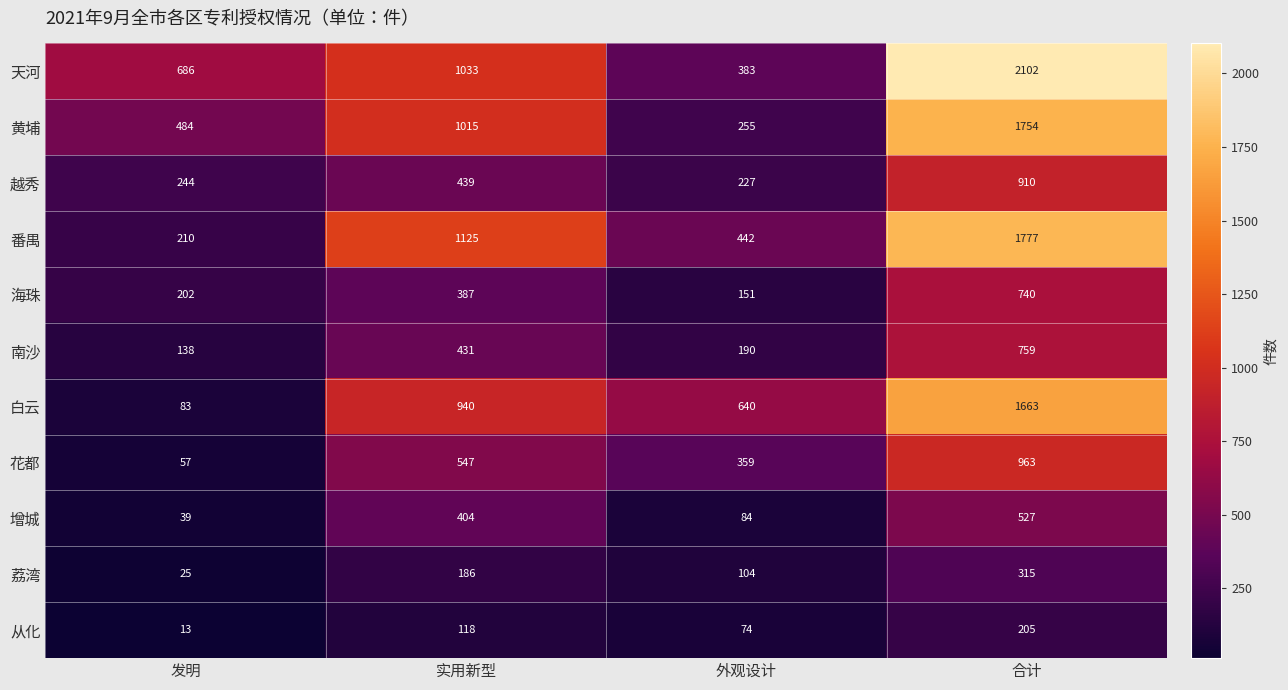

Rank the series at 合计 from highest to lowest value.

天河, 番禺, 黄埔, 白云, 花都, 越秀, 南沙, 海珠, 增城, 荔湾, 从化